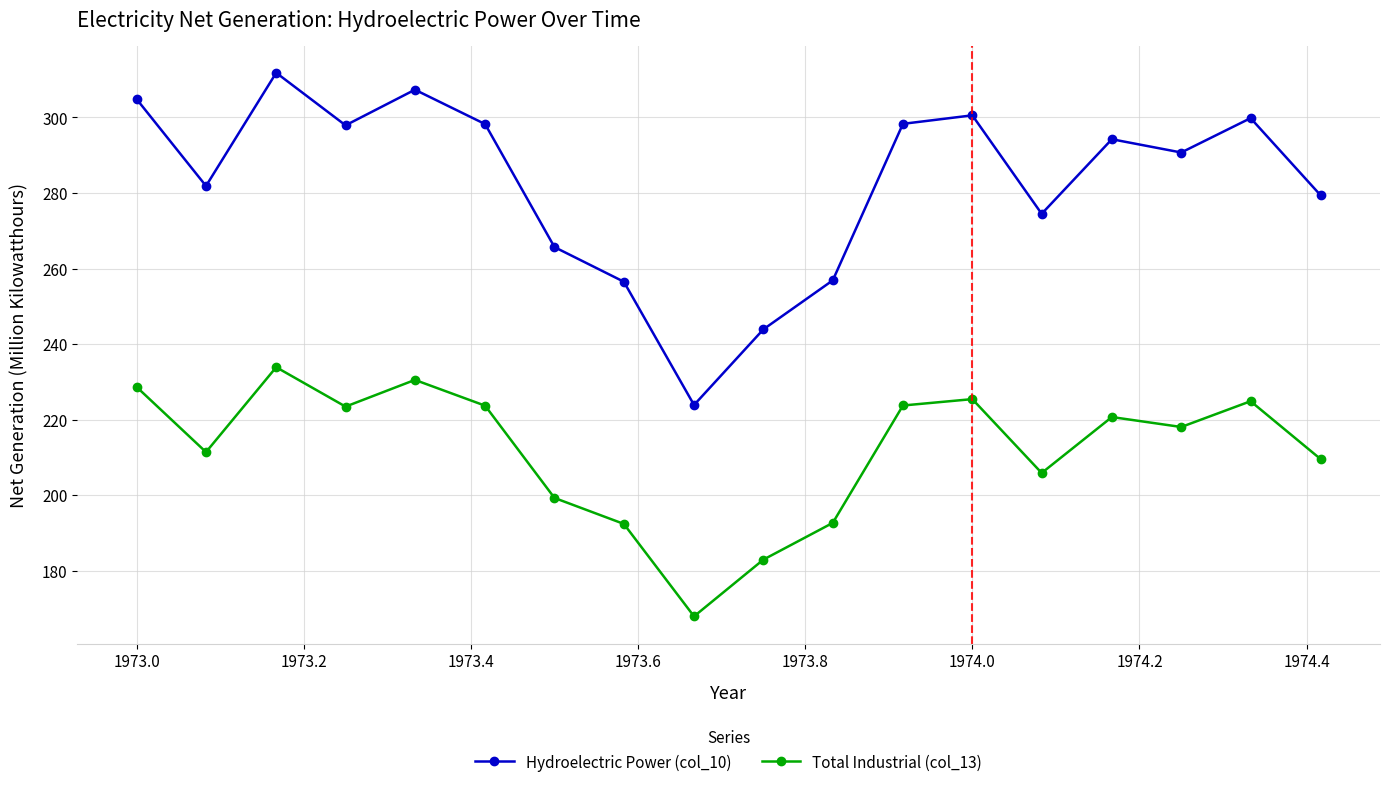

How many interior local peaks does the Hydroelectric Power (col_10) series have?

5